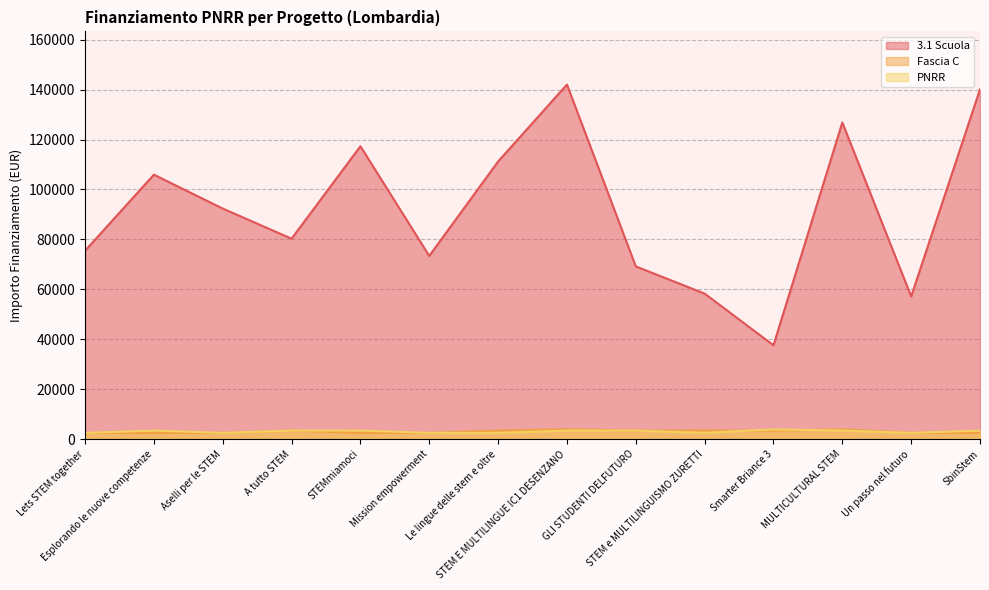

What is the label of the 12th point from the right?

Aselli per le STEM